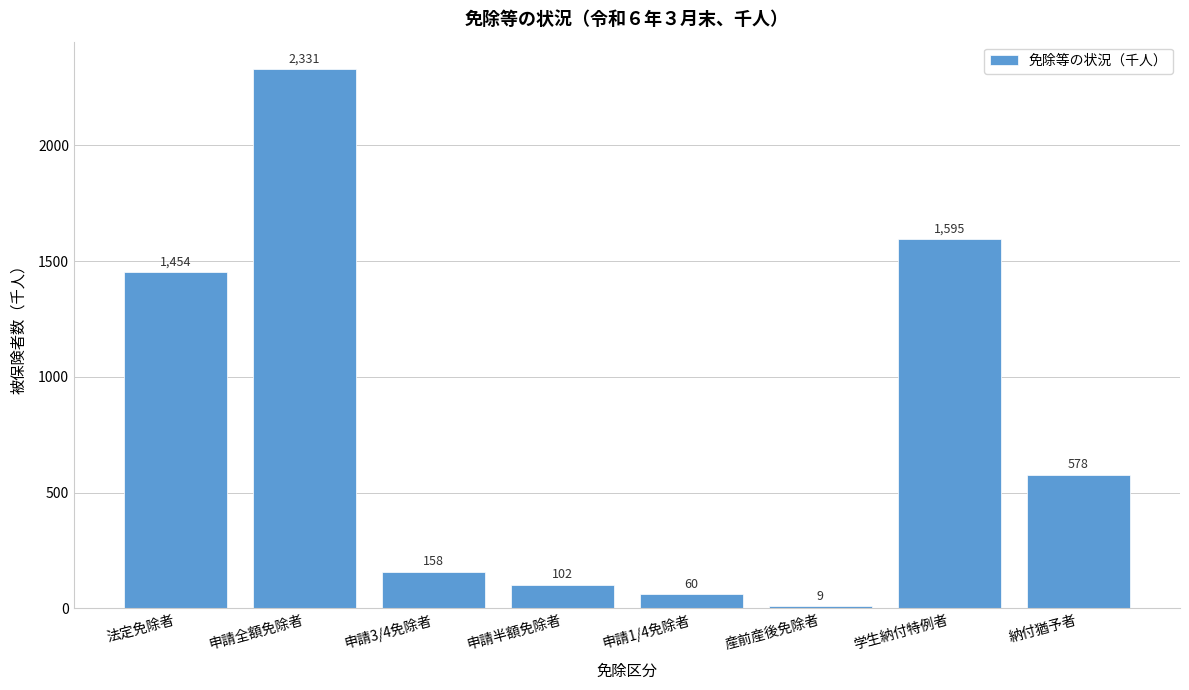

Reading left to right, what are all the values shown in this chart?

法定免除者=1454	申請全額免除者=2331	申請3/4免除者=158	申請半額免除者=102	申請1/4免除者=60	産前産後免除者=9	学生納付特例者=1595	納付猶予者=578